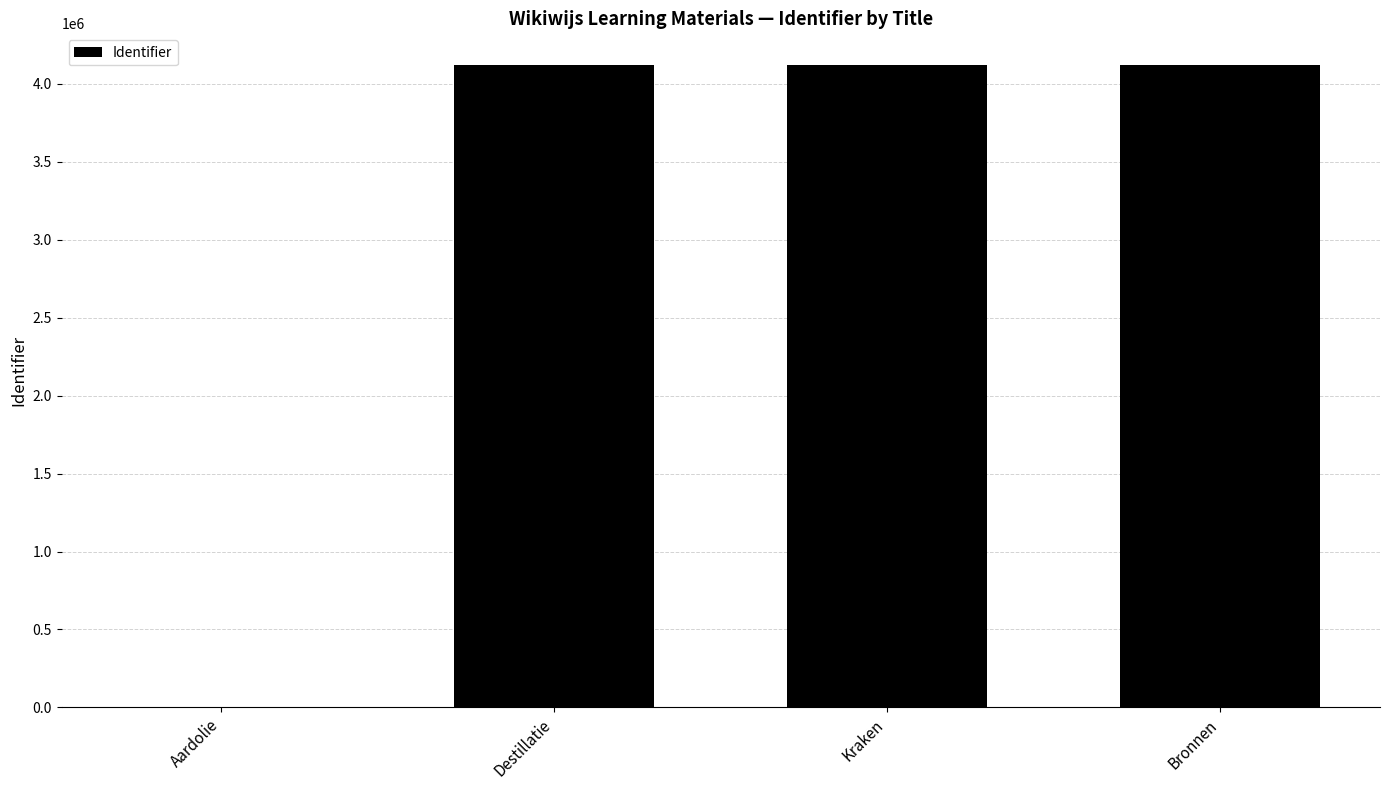

What is the sum of the values at Bronnen and Destillatie?

8237261